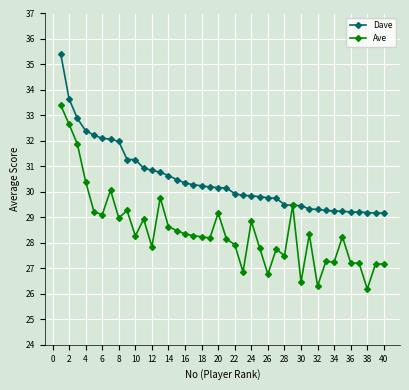

Does the chart display data point markers on the line(s)?

Yes